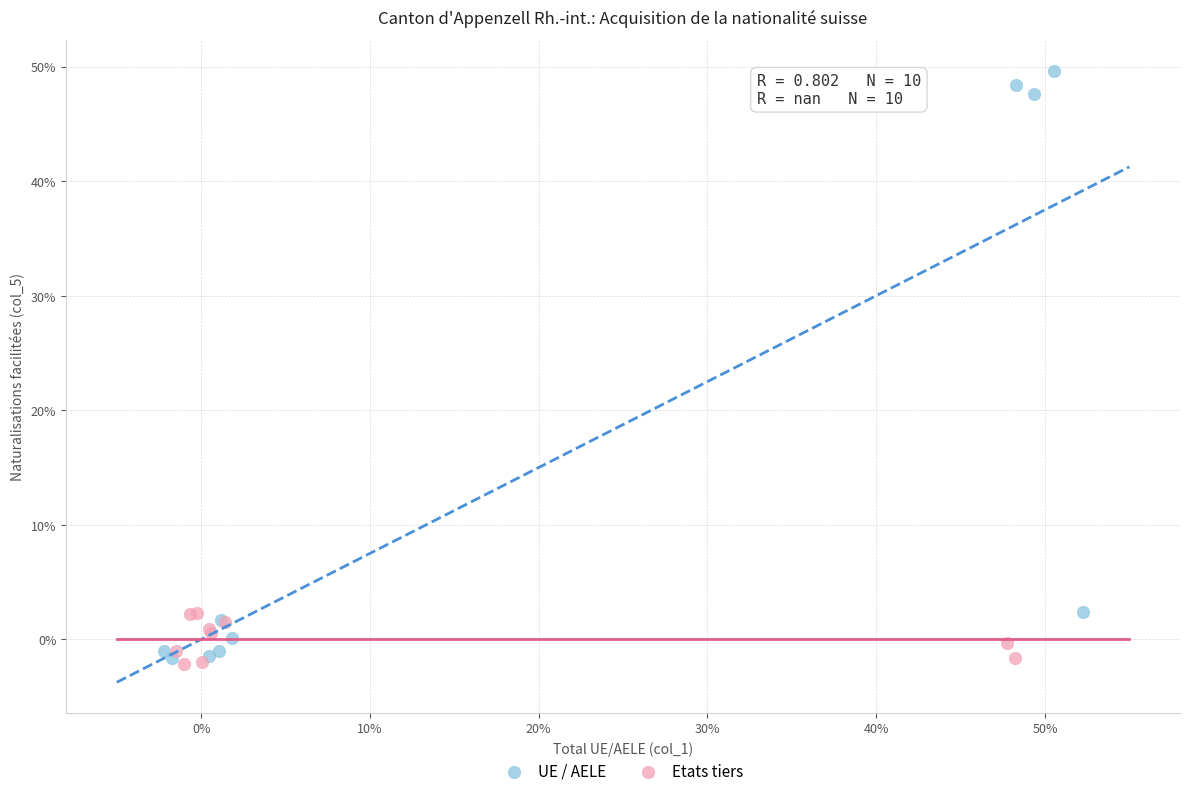

Which series contains the highest Y value?

UE / AELE